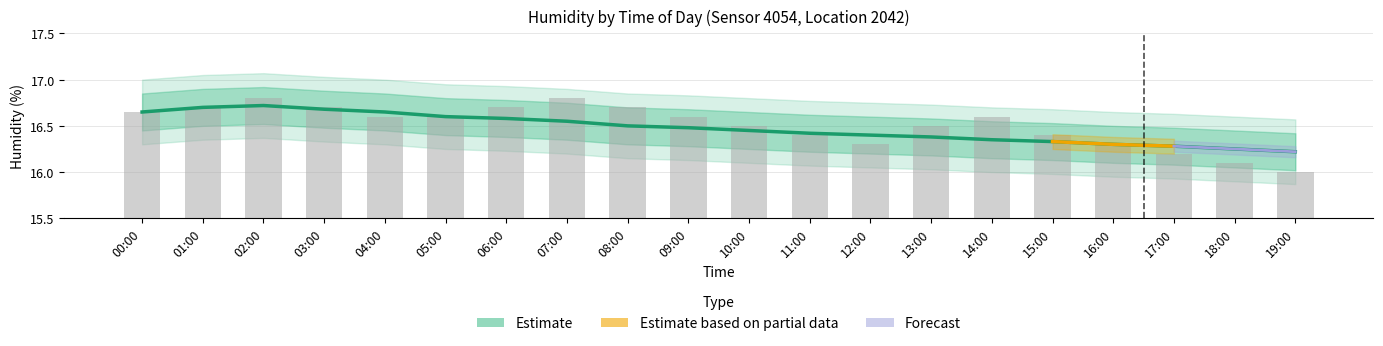

What is the label of the 15th bar from the left?

14:00